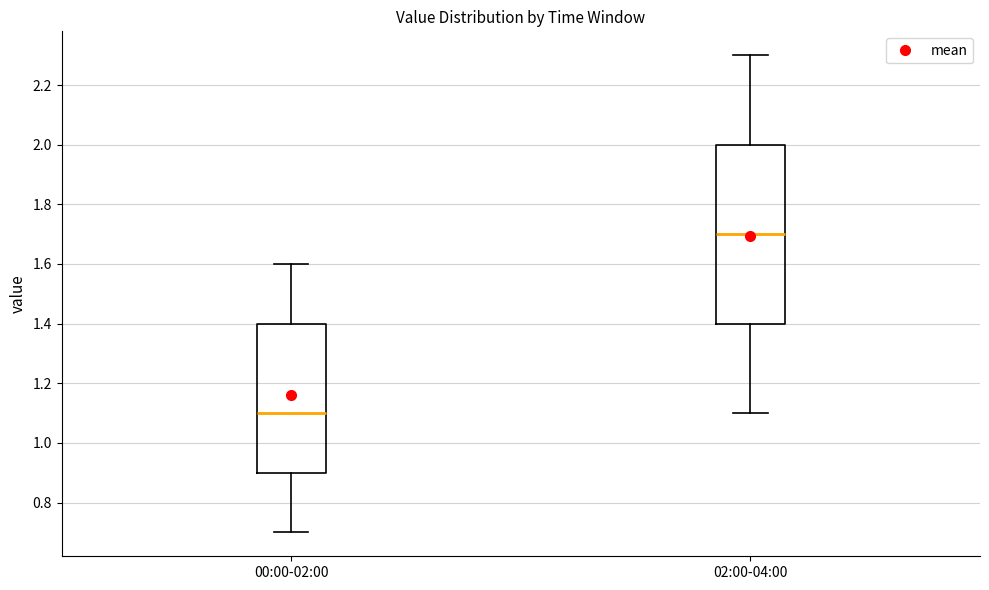

Which box is the tallest, from its lower edge to its upper edge?

02:00-04:00